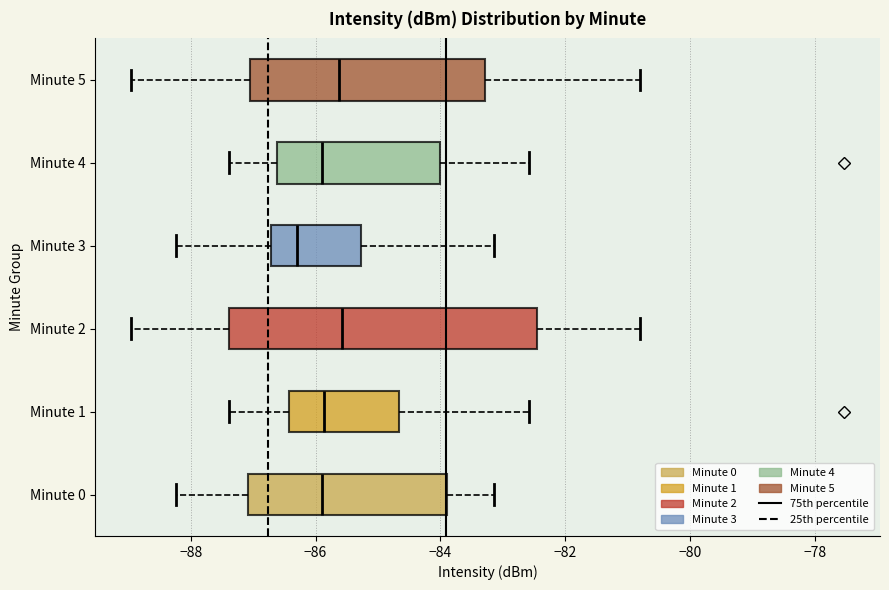

Where does the right whisker of the box for Minute 5 end on the x-axis? The values are not printed on the chart, so give them approximately, as read against the axis.

-80.8